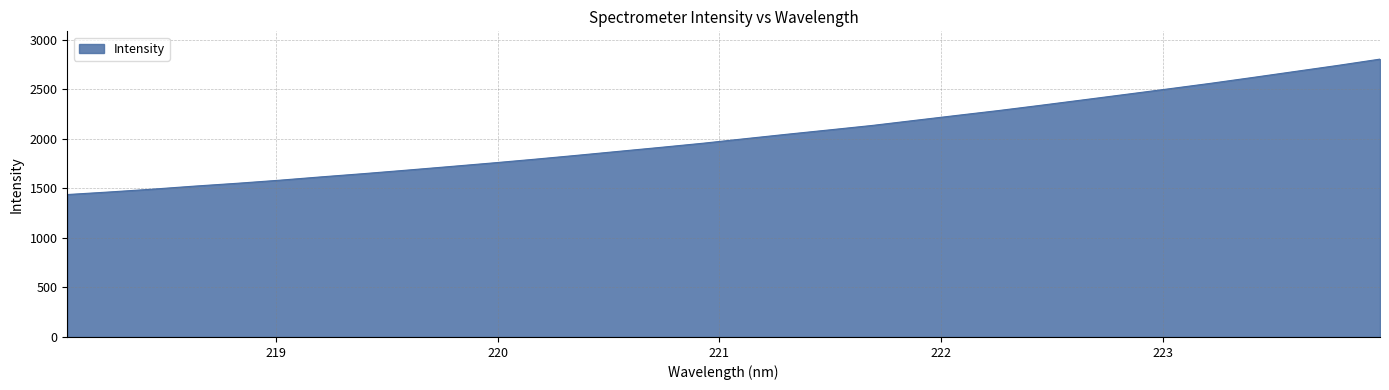

How many values exceed 2000?

16